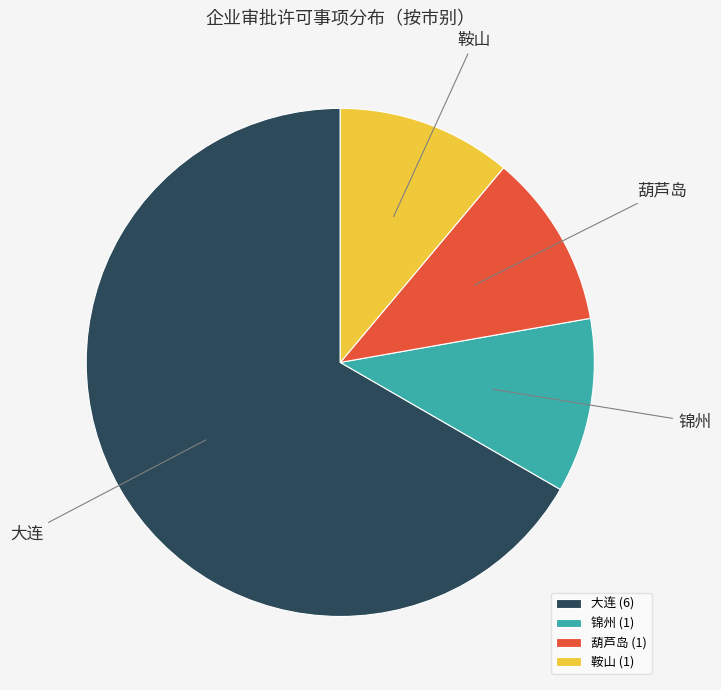

What is the ratio of the value at 鞍山 to the value at 葫芦岛?

1.0